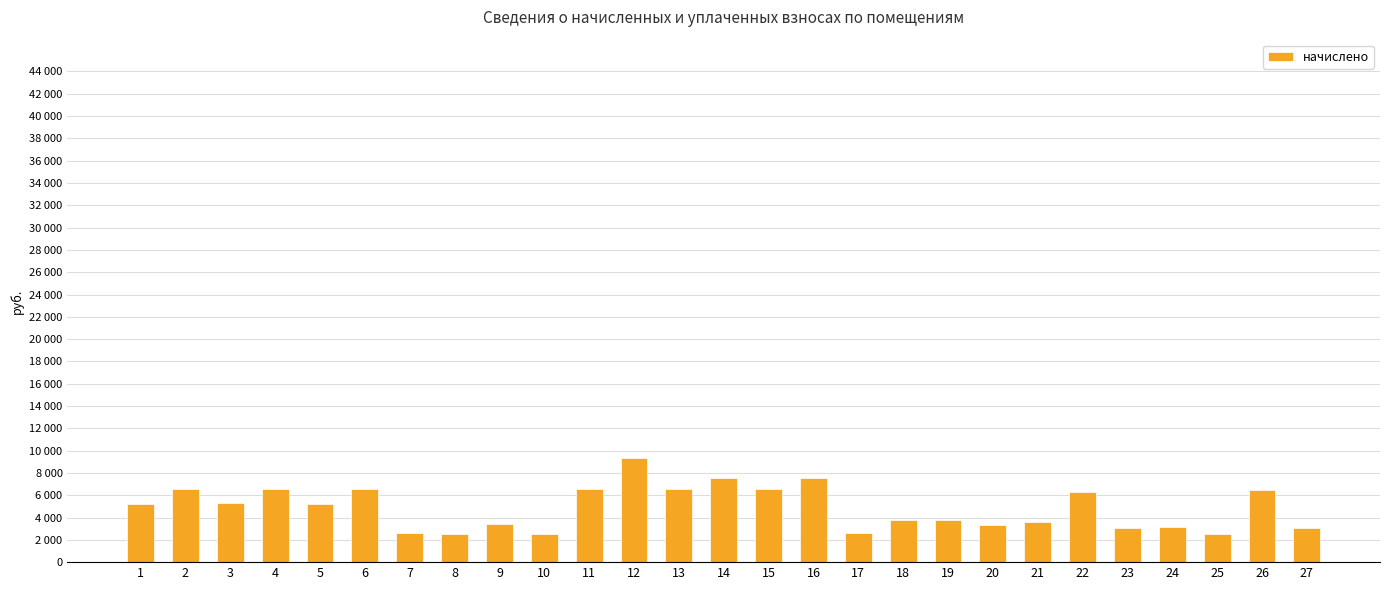

Reading left to right, list all the values displayed in this chart.

5256.0	6537.6	5263.2	6537.6	5256.0	6537.6	2592.0	2541.6	3384.0	2541.6	6552.0	9345.6	6537.6	7574.4	6537.6	7560.0	2570.4	3801.6	3744.0	3362.4	3614.4	6249.6	3031.2	3139.2	2520.0	6480.0	3096.0